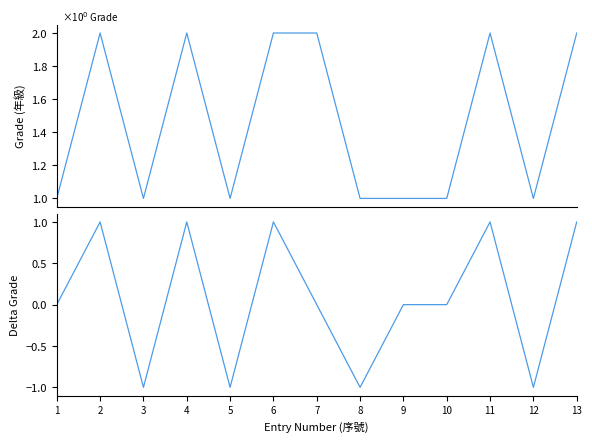

What is the maximum value for Delta Grade?

1